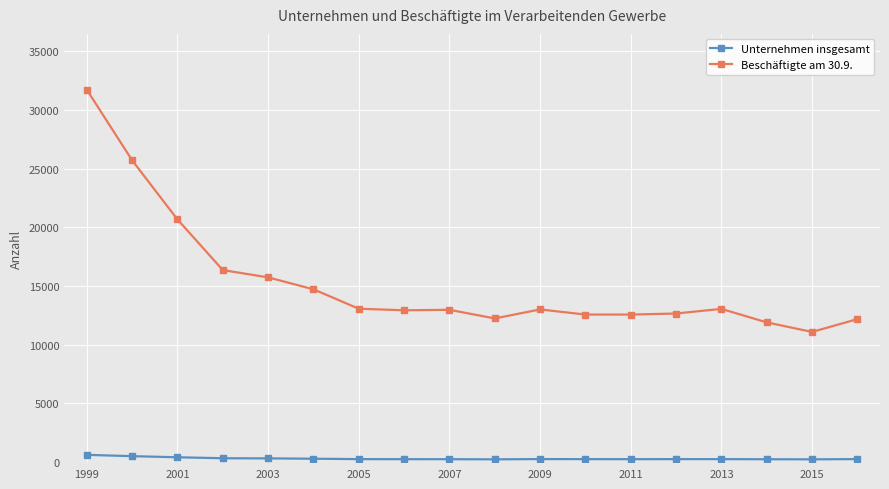

Which series has the largest range (max minus min)?

Beschäftigte am 30.9.